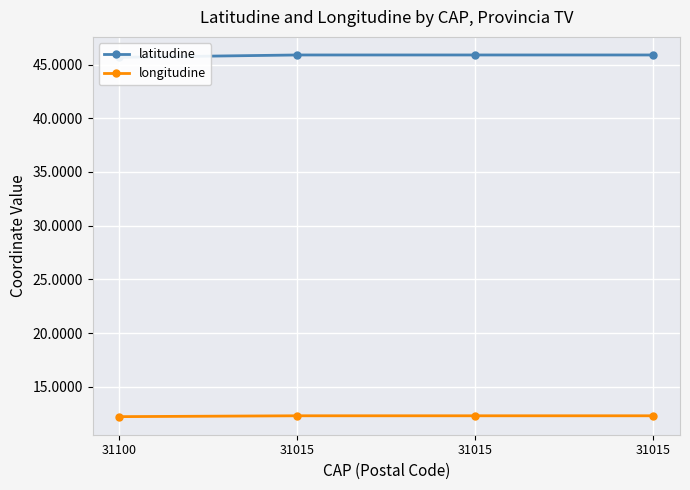

Reading left to right, transcribe all the data shown in this chart.

latitudine: 45.7	45.9	45.9	45.9
longitudine: 12.2	12.3	12.3	12.3